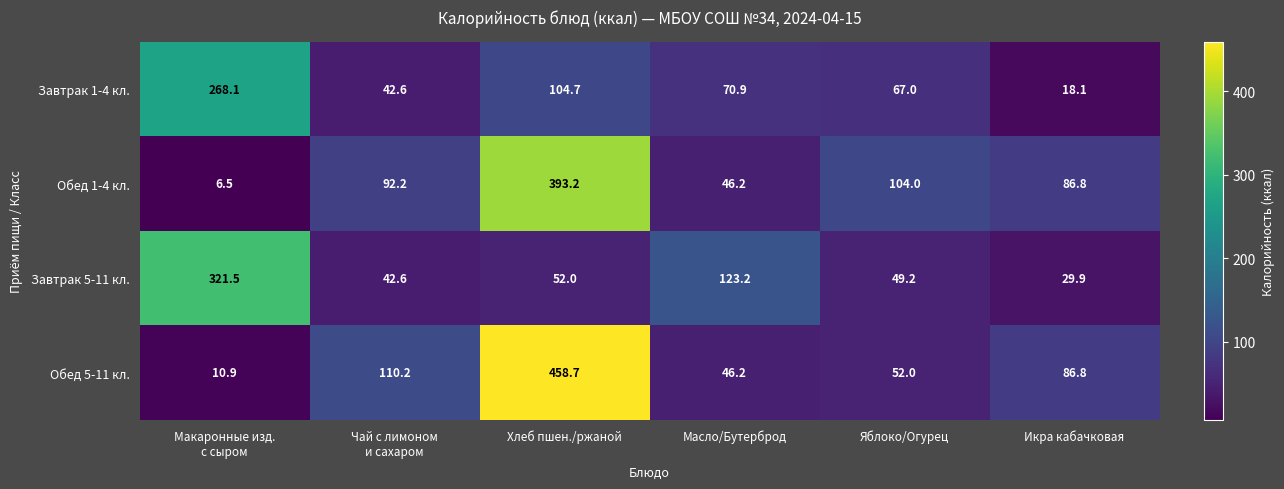

At which label does Завтрак 5-11 кл. reach its minimum?

Икра кабачковая